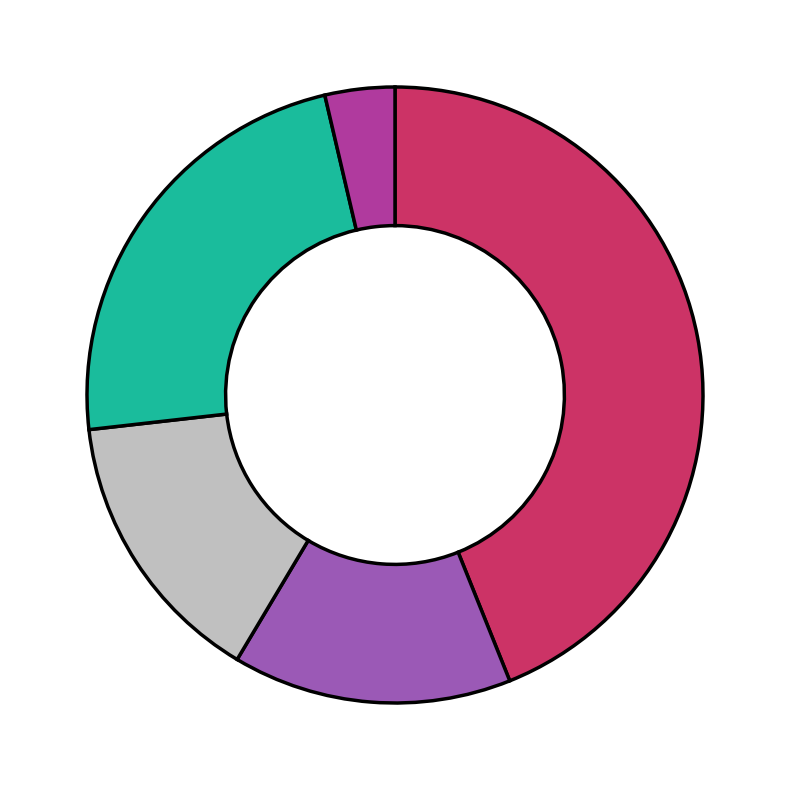

Does any single category account for the majority?

No